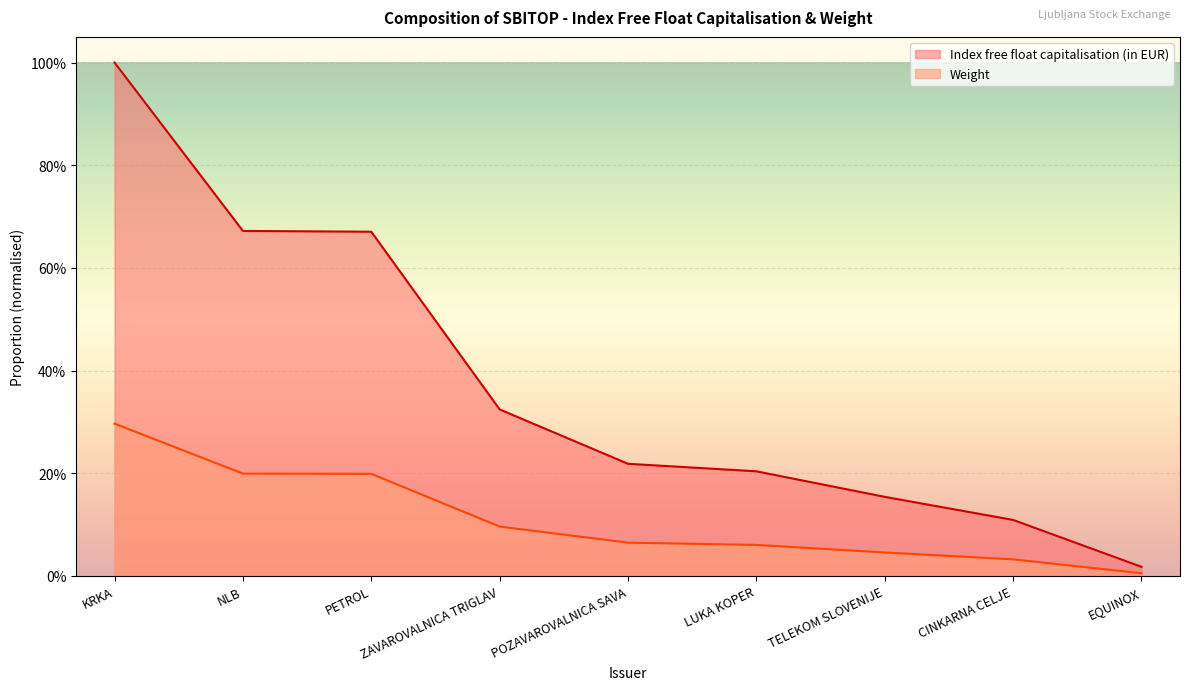

Is the value of Weight at LUKA KOPER greater than the value of Index free float capitalisation (in EUR) at NLB?

No